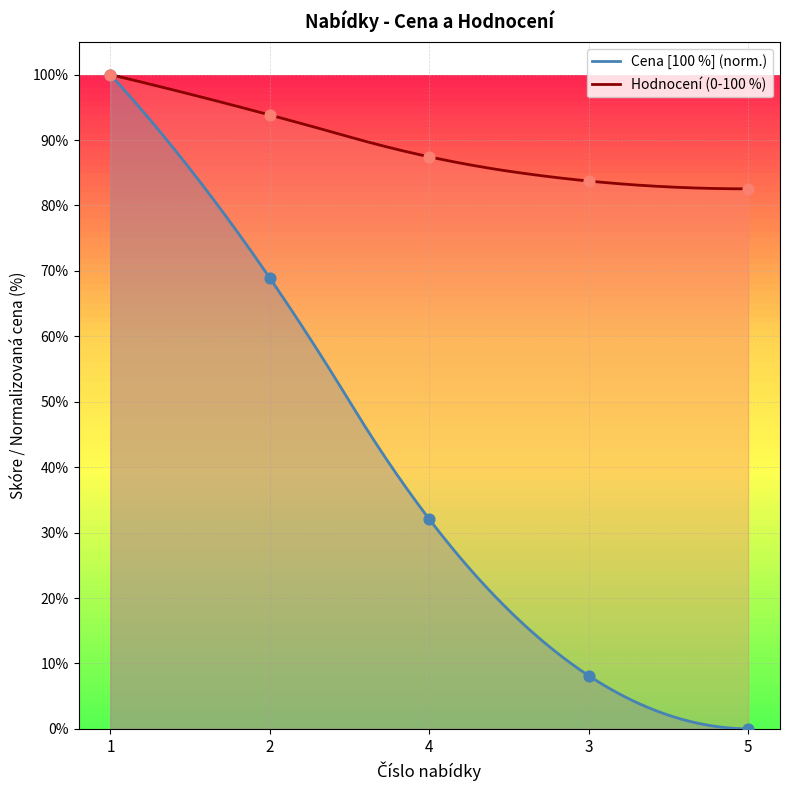

Which series reaches the maximum Y coordinate?

Cena [100 %]